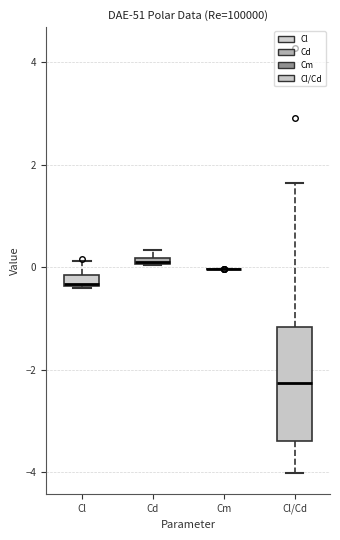

Comparing the boxes themselves (not the whiskers), which one is the tallest?

Cl/Cd